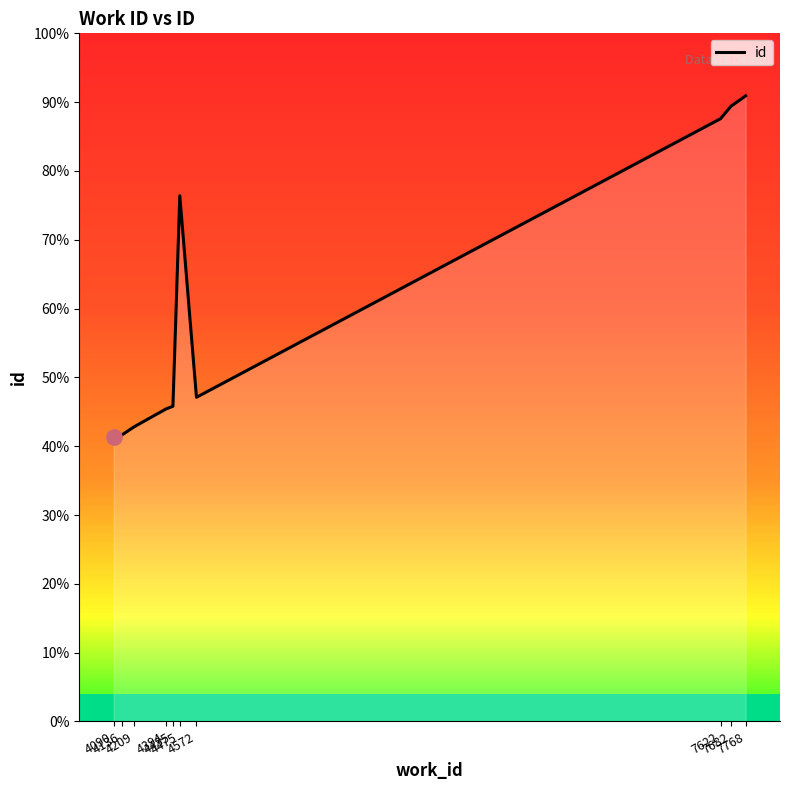

How many interior local peaks (higher than both neighbors) does the data have?

1